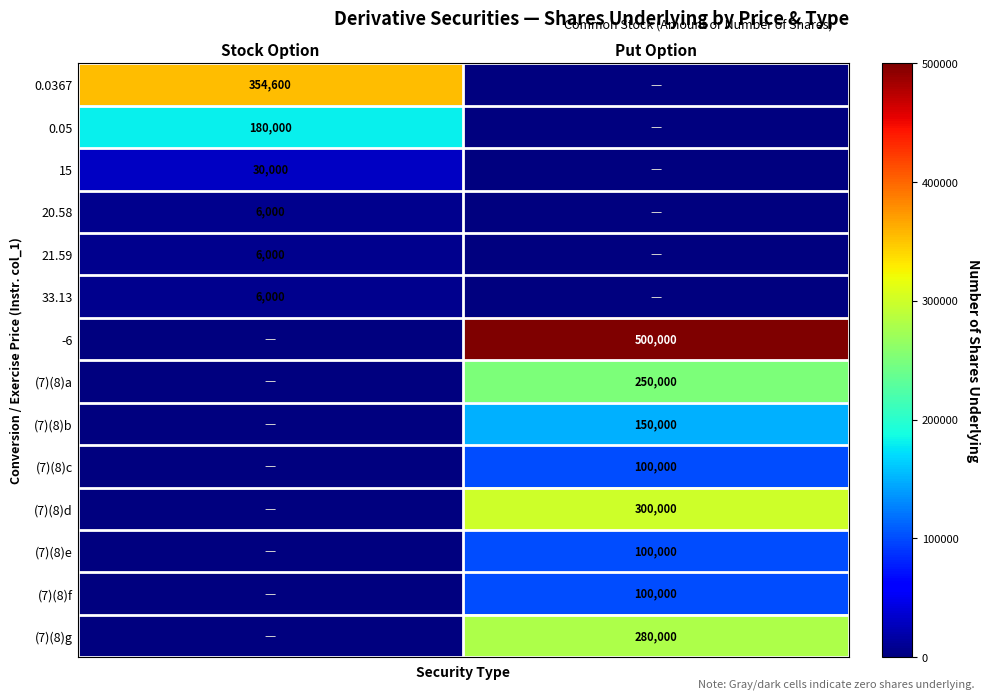

The (7)(8)a series shows 250000 at Put Option. True or false?

True